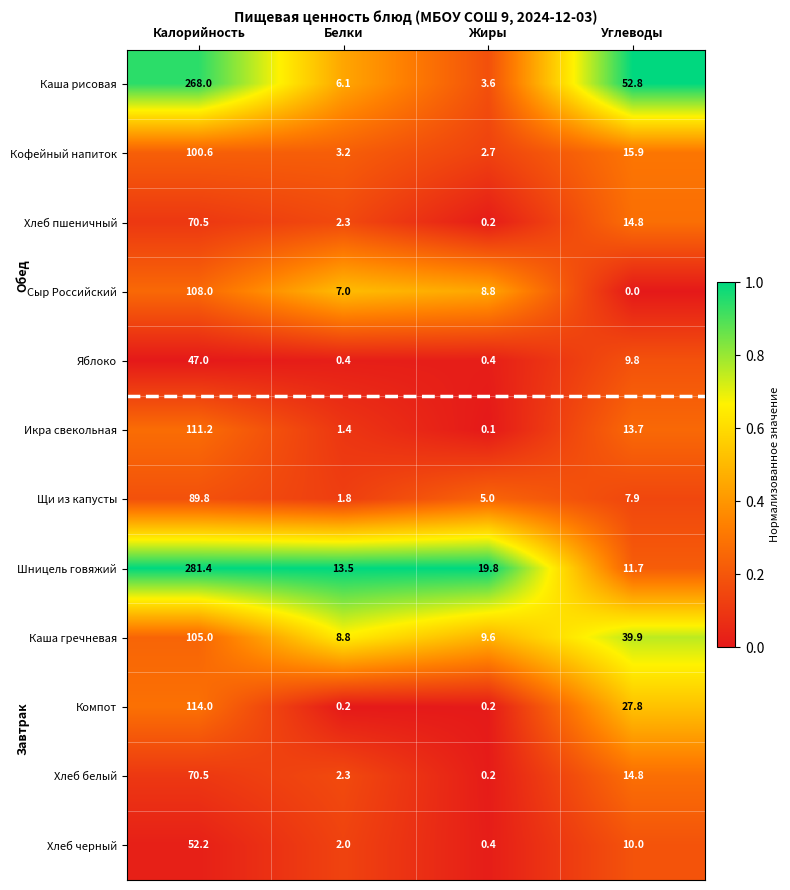

What is the maximum value shown in the chart?

281.4